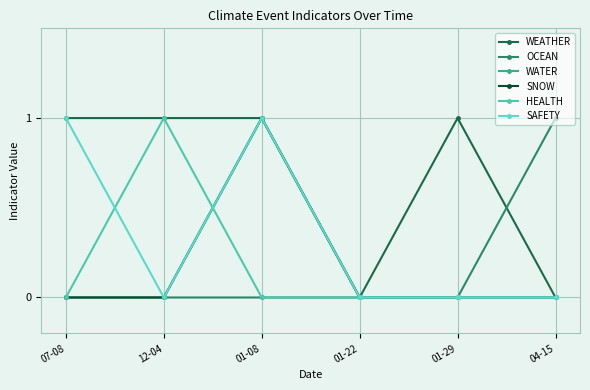

Reading left to right, extract all data points from this chart.

WEATHER: 07-08=1	12-04=1	01-08=1	01-22=0	01-29=1	04-15=0
OCEAN: 07-08=0	12-04=0	01-08=0	01-22=0	01-29=0	04-15=1
WATER: 07-08=0	12-04=0	01-08=1	01-22=0	01-29=0	04-15=0
SNOW: 07-08=0	12-04=0	01-08=1	01-22=0	01-29=0	04-15=0
HEALTH: 07-08=0	12-04=1	01-08=0	01-22=0	01-29=0	04-15=0
SAFETY: 07-08=1	12-04=0	01-08=1	01-22=0	01-29=0	04-15=0